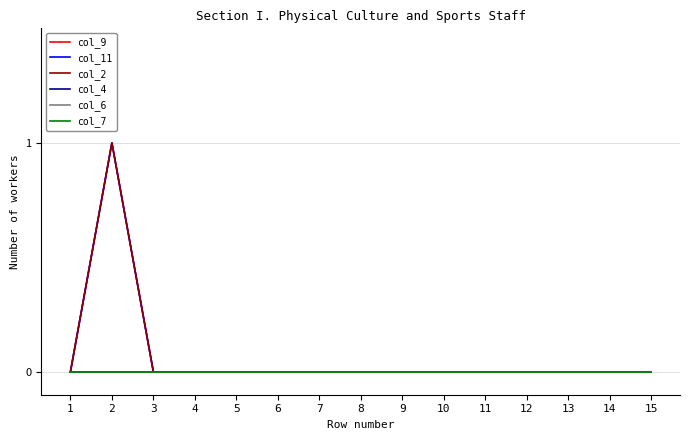

Reading right to left, extract all data points from this chart.

col_9: 0	0	0	0	0	0	0	0	0	0	0	0	0	1	0
col_11: 0	0	0	0	0	0	0	0	0	0	0	0	0	1	0
col_2: 0	0	0	0	0	0	0	0	0	0	0	0	0	1	0
col_4: 0	0	0	0	0	0	0	0	0	0	0	0	0	0	0
col_6: 0	0	0	0	0	0	0	0	0	0	0	0	0	0	0
col_7: 0	0	0	0	0	0	0	0	0	0	0	0	0	0	0